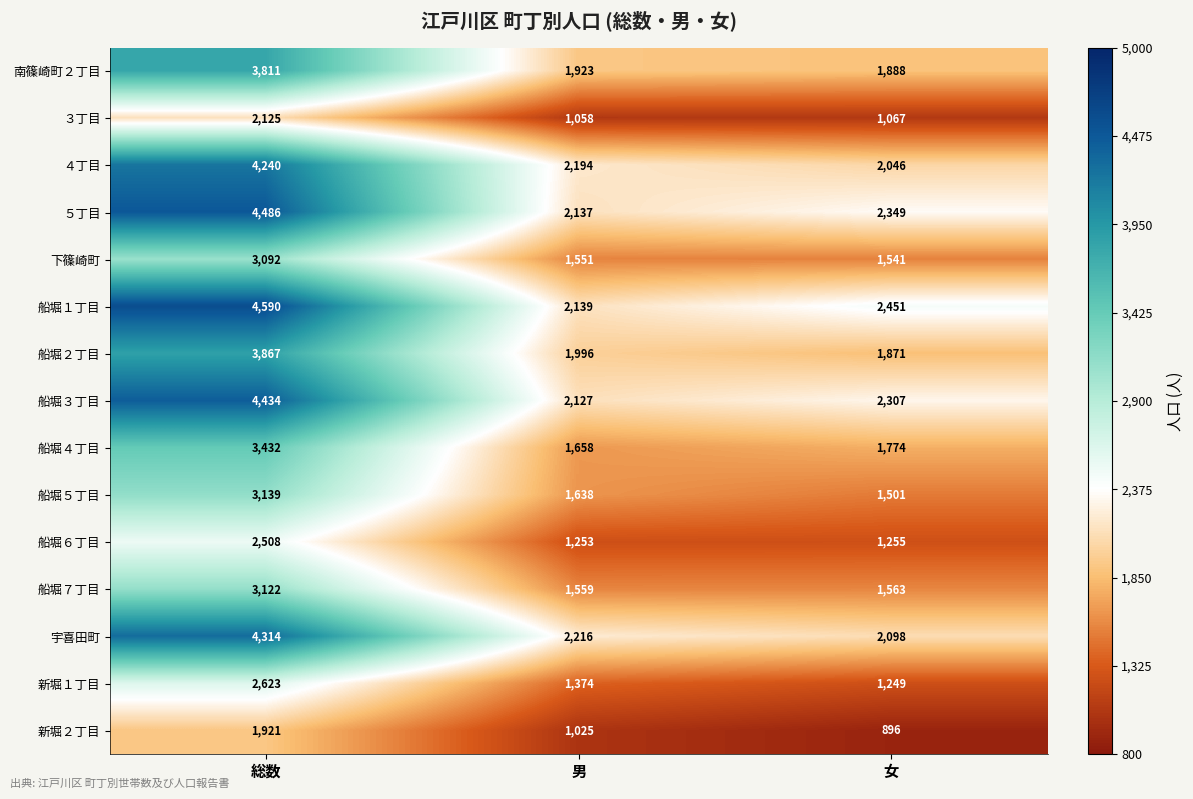

What is the difference between the 船堀７丁目 values at 男 and 総数?

1563